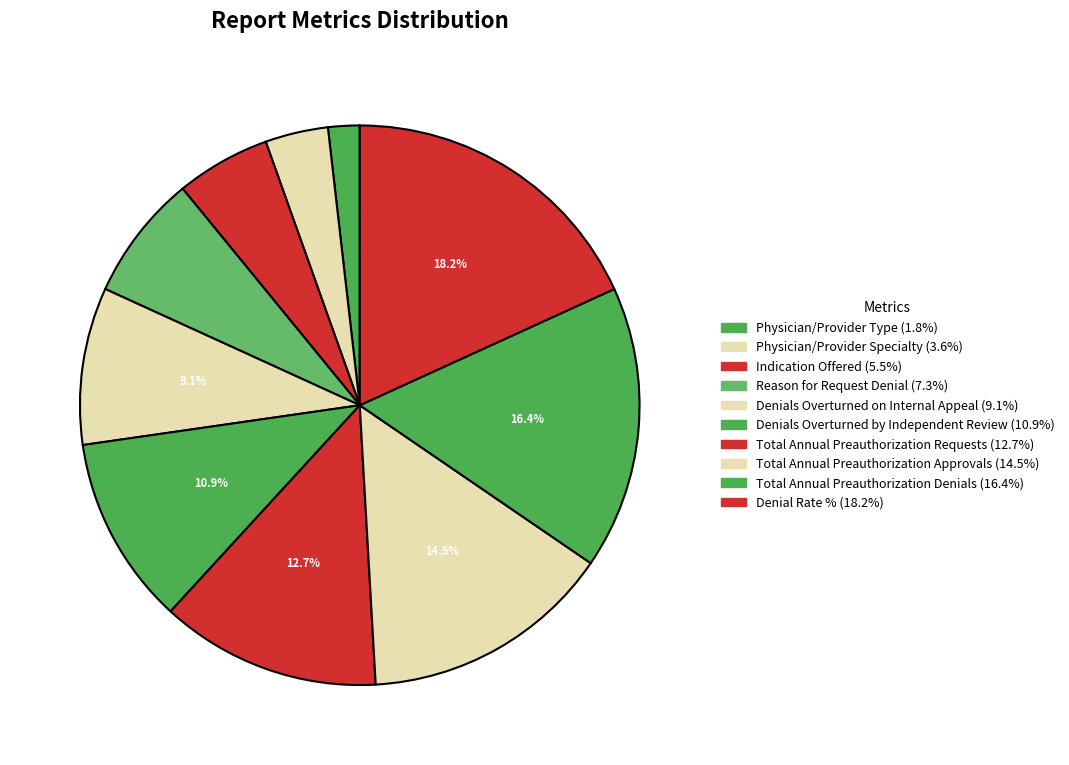

How many slices are in this pie chart?

10